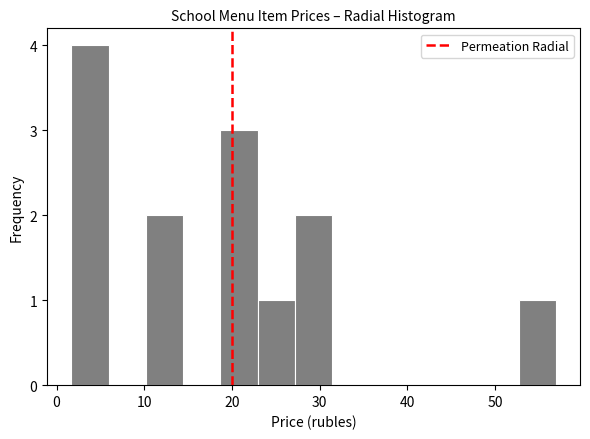

Over which range of the x-axis is the bar tallest?

2 to 6